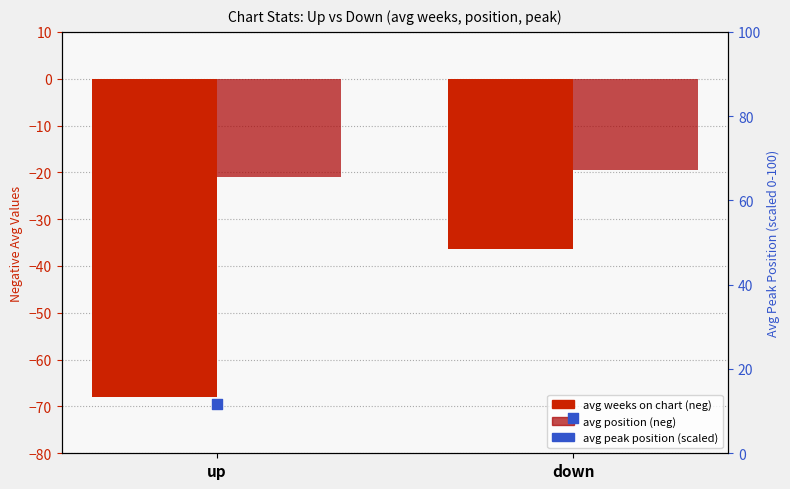

At which category is the sum across all series the highest?

down